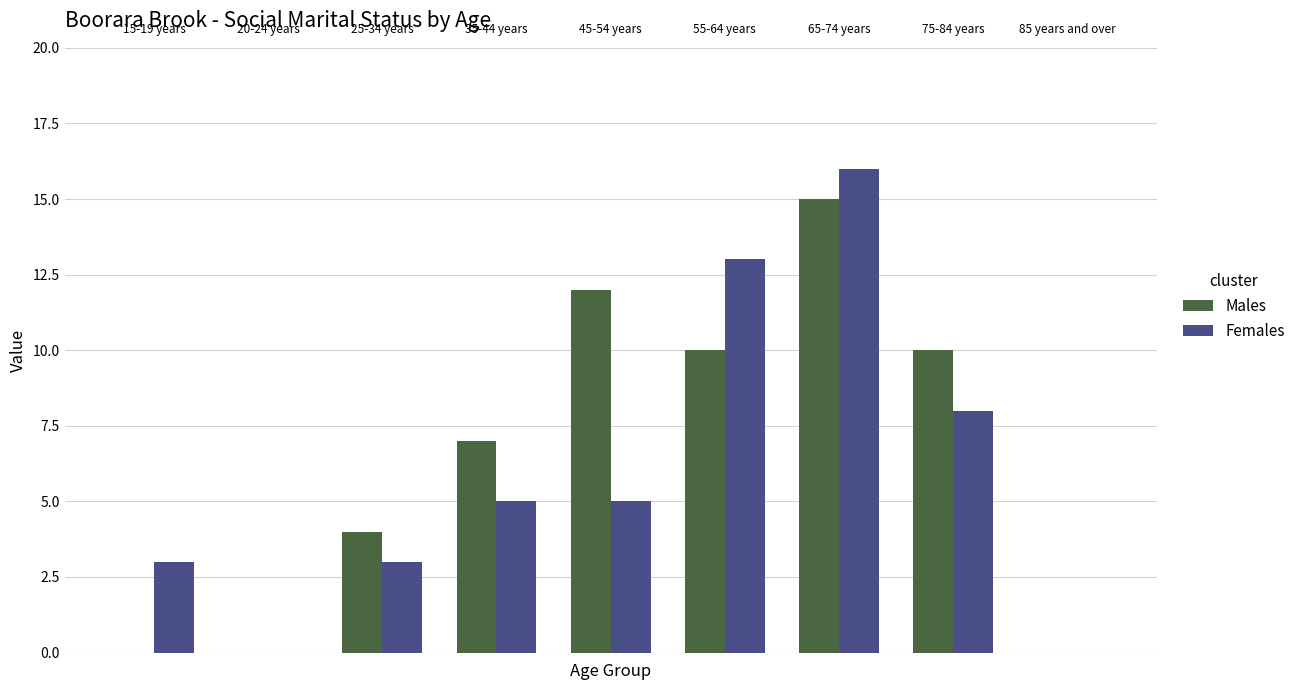

What is the maximum value shown in the chart?

16